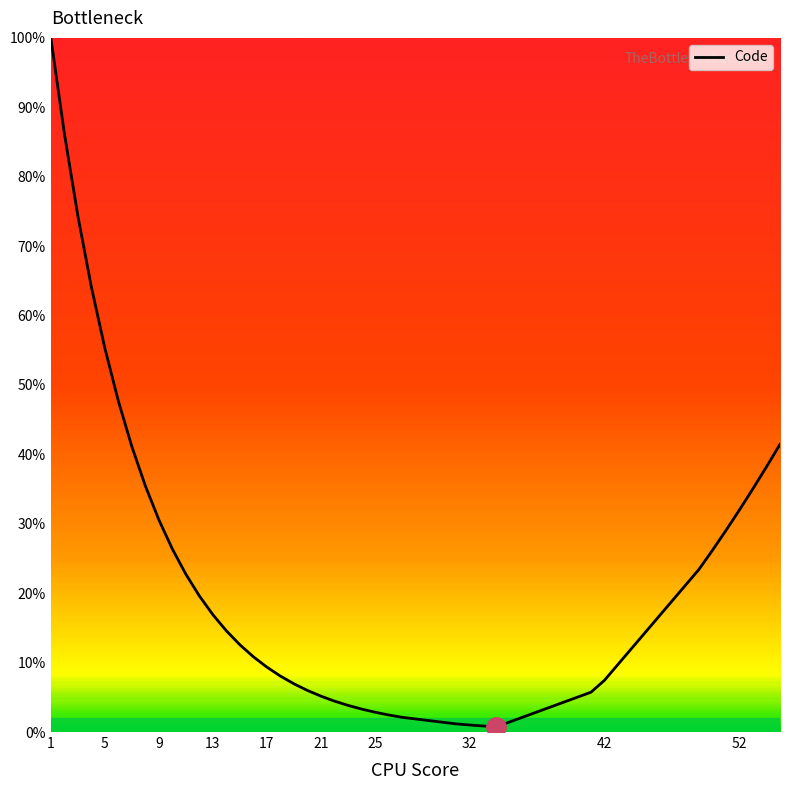

What is the difference between the maximum and minimum values?

99.2